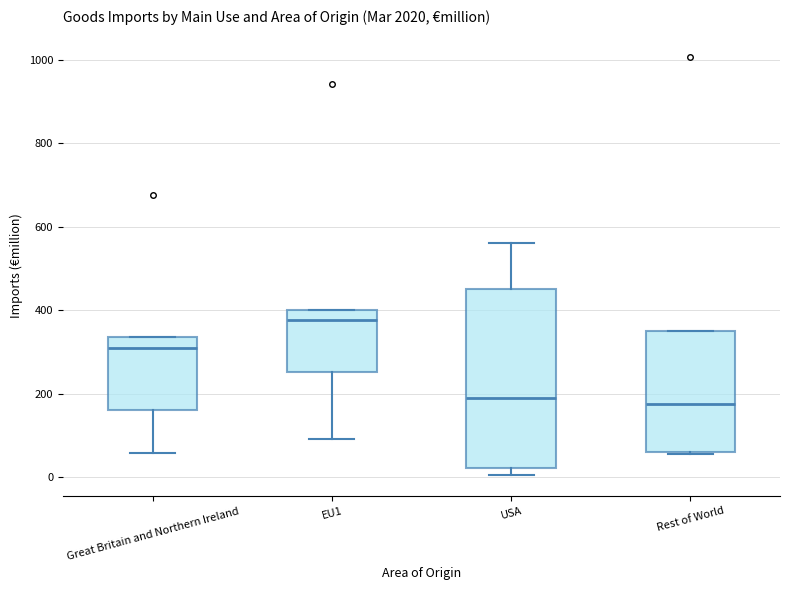

Reading left to right, transcribe this box plot: for each box, give where its median line is, the range the box spans, and where its two whiskers end, as read against the y-axis. The values are not printed on the chart, so give them approximately, as read against the axis.

Great Britain and Northern Ireland: median 320, box 160 to 340, whiskers 60 to 340
EU1: median 380, box 260 to 400, whiskers 100 to 400
USA: median 200, box 20 to 460, whiskers 0 to 560
Rest of World: median 180, box 60 to 340, whiskers 60 to 340